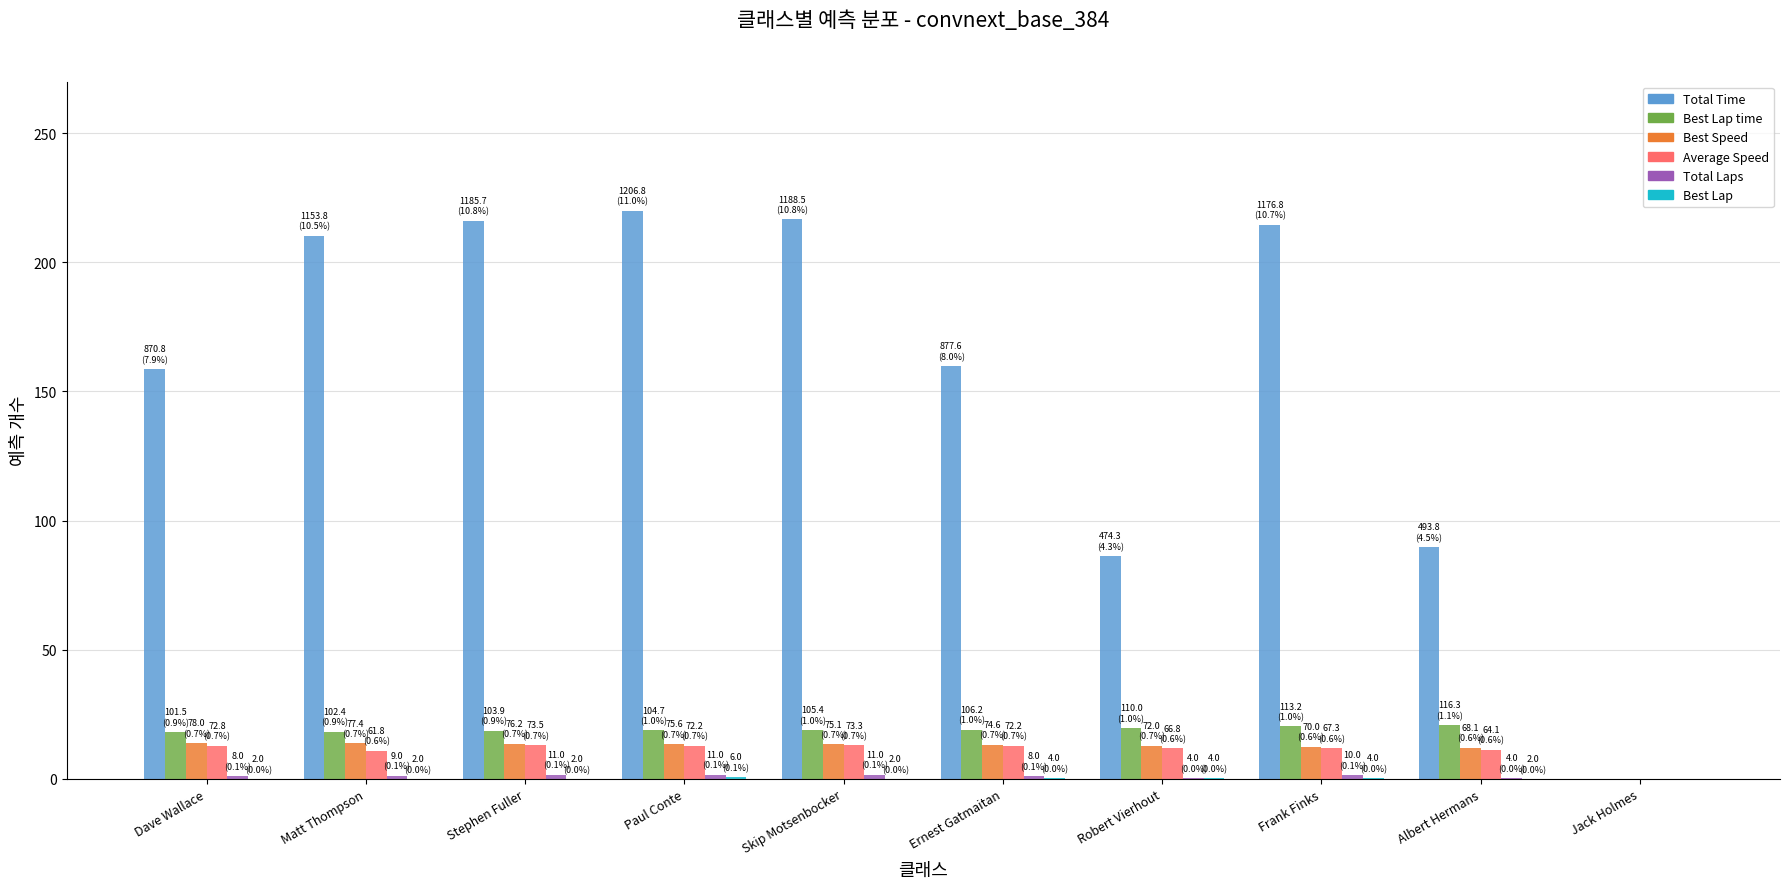

Which series has the widest spread of values?

Total Time